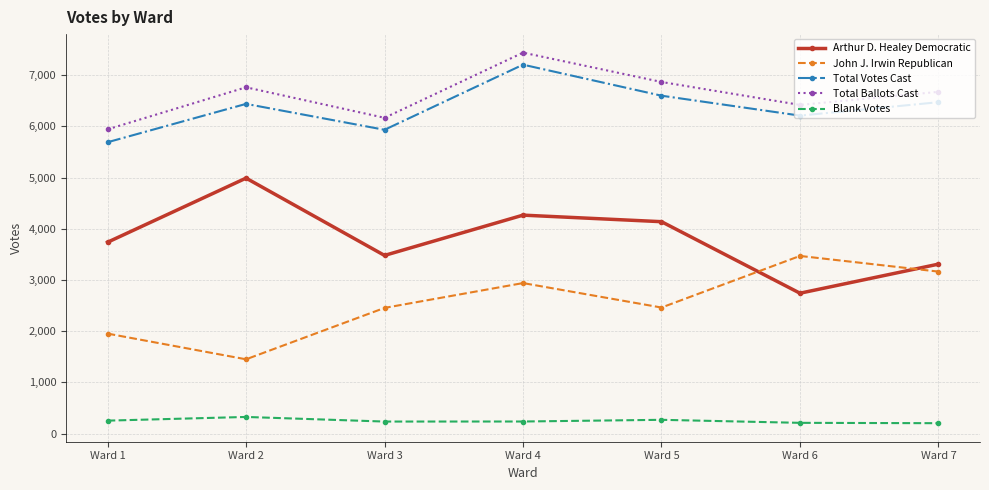

Where is the first local minimum for Arthur D. Healey Democratic?

Ward 3